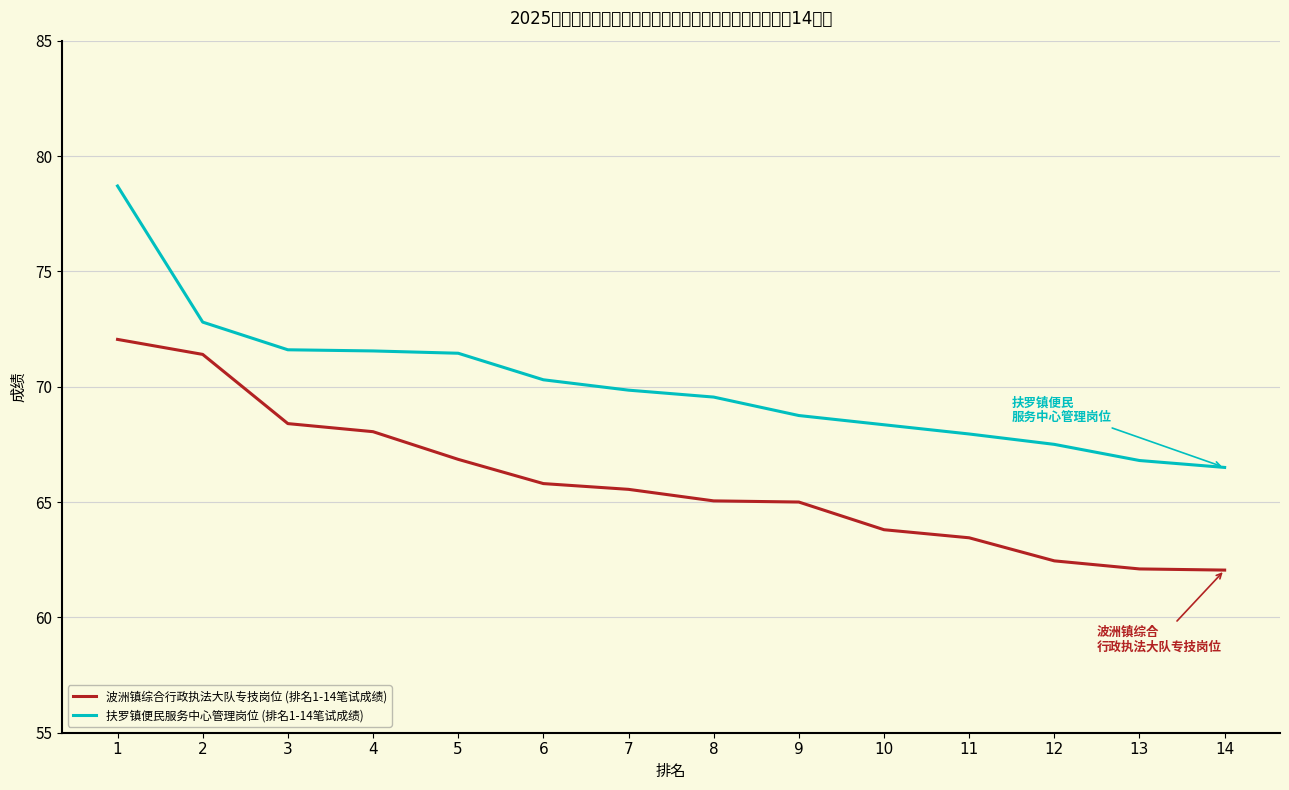

What is the sum of all 扶罗镇便民服务中心管理岗位 (排名1-14笔试成绩) values?

981.6